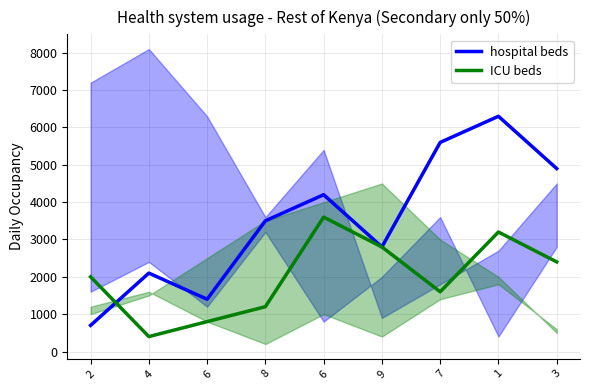

Reading left to right, what are all the values shown in this chart?

hospital beds: 700	2100	1400	3500	4200	2800	5600	6300	4900
ICU beds: 2000	400	800	1200	3600	2800	1600	3200	2400